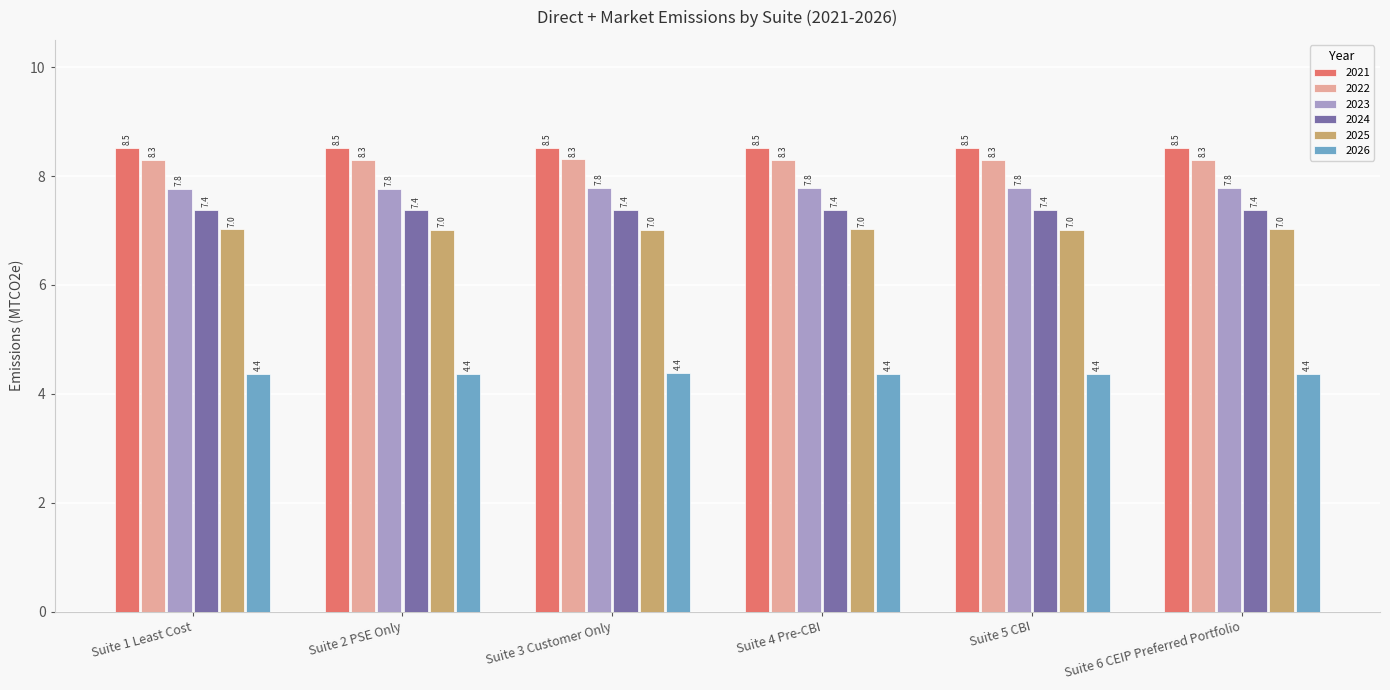

Reading left to right, what are all the values shown in this chart?

2021: Suite 1 Least Cost=8.5	Suite 2 PSE Only=8.5	Suite 3 Customer Only=8.5	Suite 4 Pre-CBI=8.5	Suite 5 CBI=8.5	Suite 6 CEIP Preferred Portfolio=8.5
2022: Suite 1 Least Cost=8.3	Suite 2 PSE Only=8.3	Suite 3 Customer Only=8.3	Suite 4 Pre-CBI=8.3	Suite 5 CBI=8.3	Suite 6 CEIP Preferred Portfolio=8.3
2023: Suite 1 Least Cost=7.8	Suite 2 PSE Only=7.8	Suite 3 Customer Only=7.8	Suite 4 Pre-CBI=7.8	Suite 5 CBI=7.8	Suite 6 CEIP Preferred Portfolio=7.8
2024: Suite 1 Least Cost=7.4	Suite 2 PSE Only=7.4	Suite 3 Customer Only=7.4	Suite 4 Pre-CBI=7.4	Suite 5 CBI=7.4	Suite 6 CEIP Preferred Portfolio=7.4
2025: Suite 1 Least Cost=7.0	Suite 2 PSE Only=7.0	Suite 3 Customer Only=7.0	Suite 4 Pre-CBI=7.0	Suite 5 CBI=7.0	Suite 6 CEIP Preferred Portfolio=7.0
2026: Suite 1 Least Cost=4.4	Suite 2 PSE Only=4.4	Suite 3 Customer Only=4.4	Suite 4 Pre-CBI=4.4	Suite 5 CBI=4.4	Suite 6 CEIP Preferred Portfolio=4.4